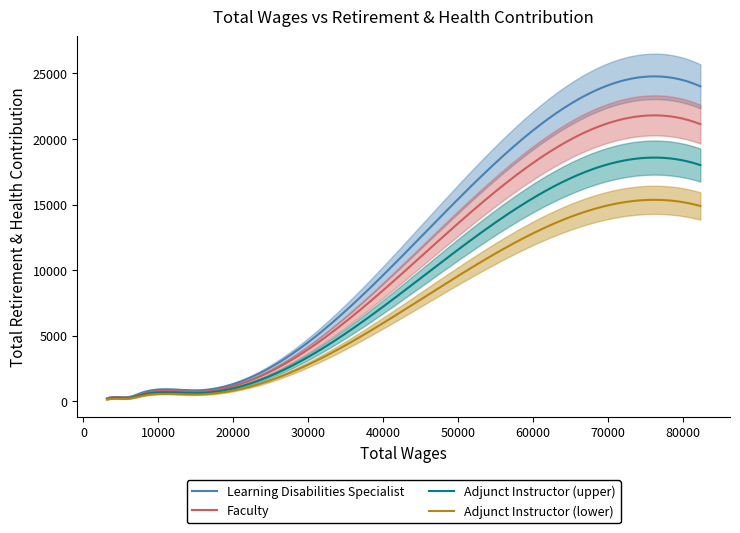

True or false: the data shows 618 at 7629.

True